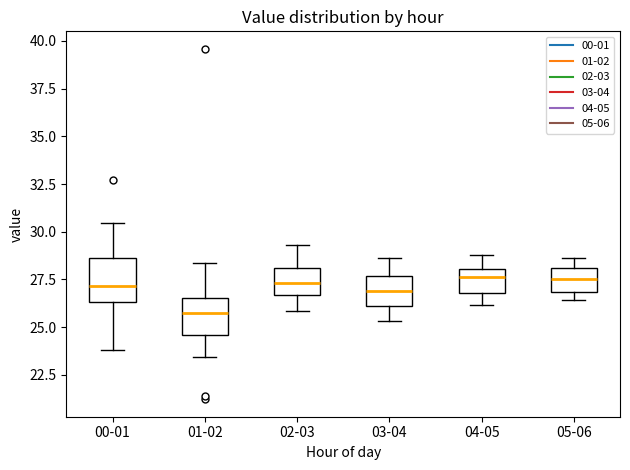

Which box's median line is the lowest?

01-02